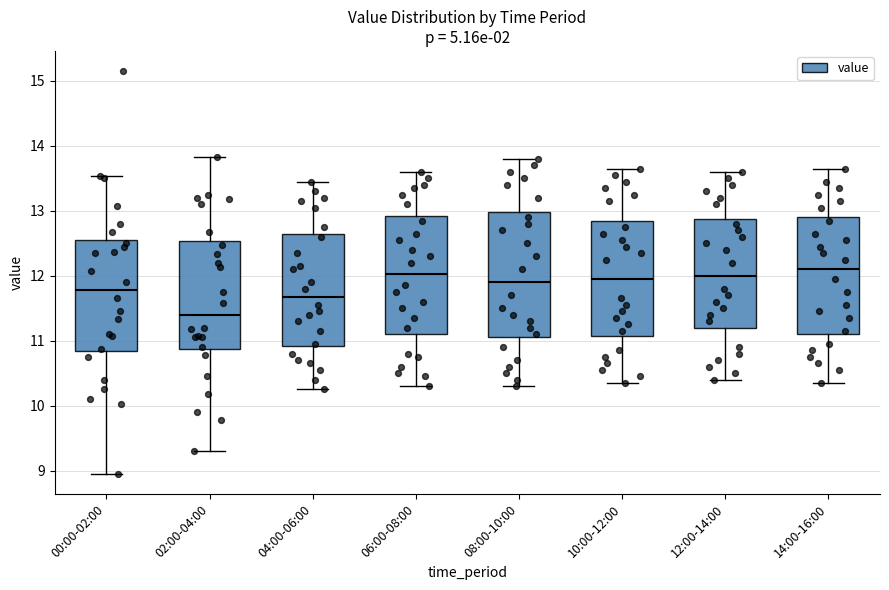

Where does the upper whisker of the box for 00:00-02:00 end on the y-axis? The values are not printed on the chart, so give them approximately, as read against the axis.

13.5